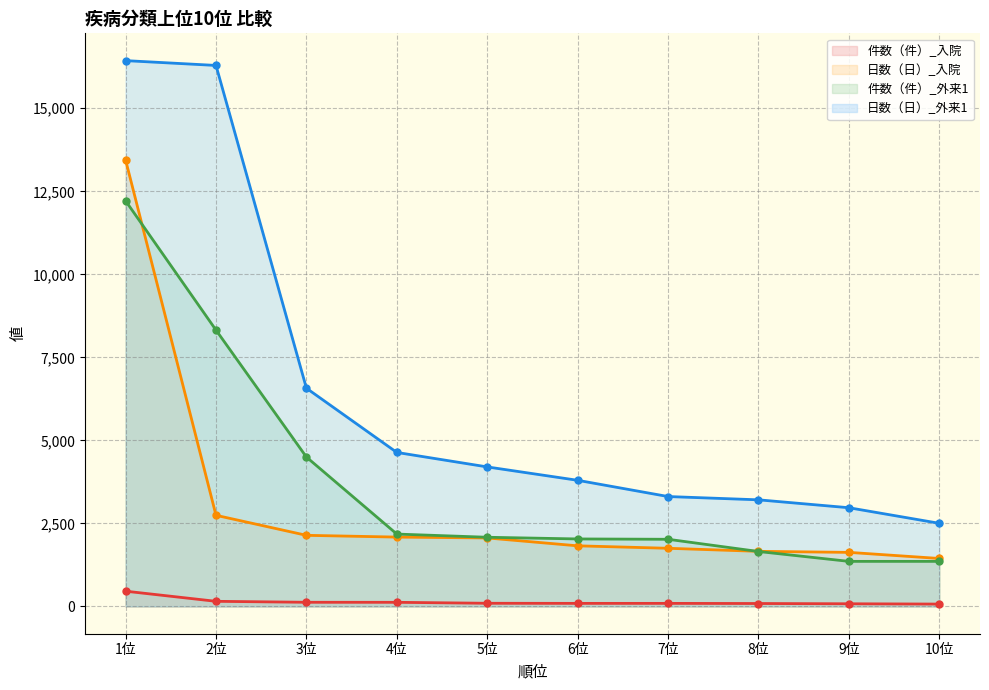

What is the difference between the highest and lowest values at 7位?

3217